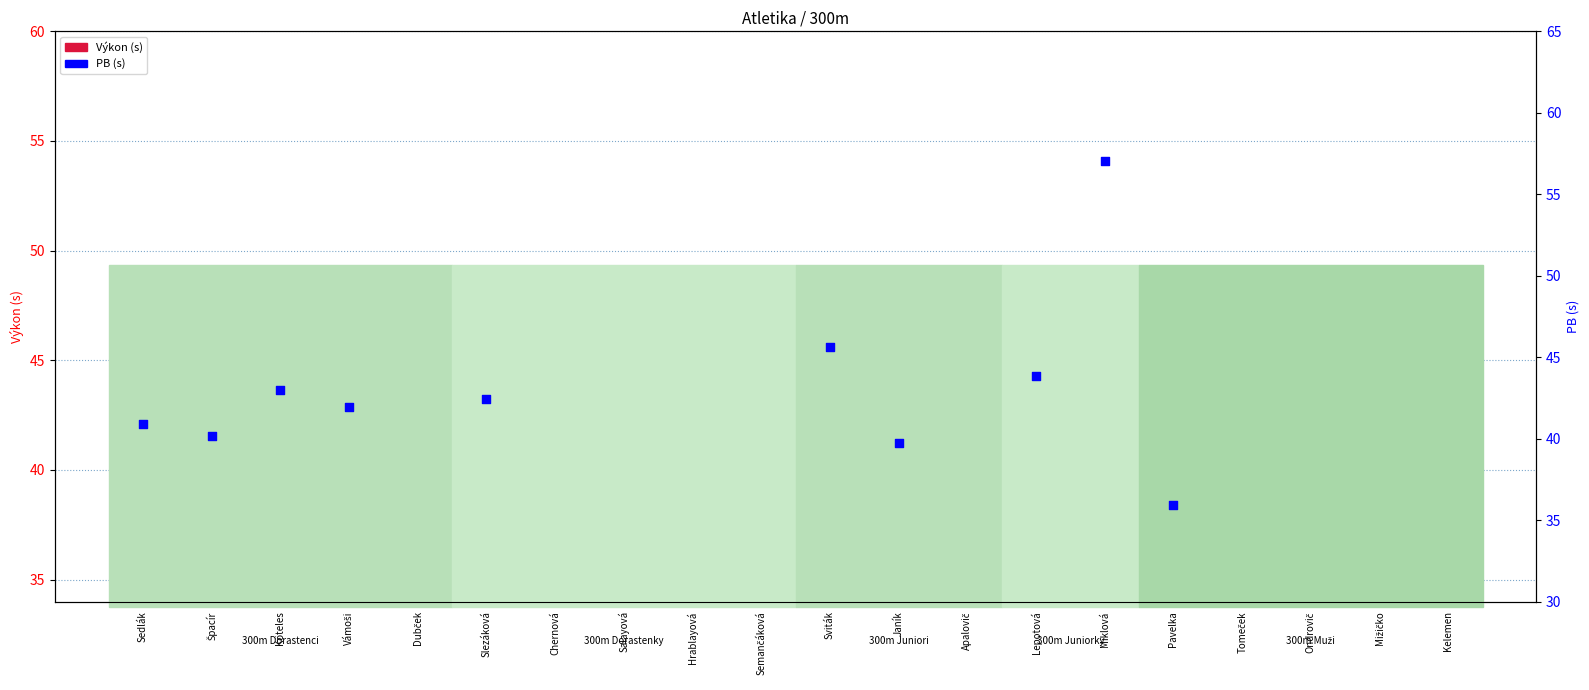

What is the change in value from Janík to Mižičko?

+2.2